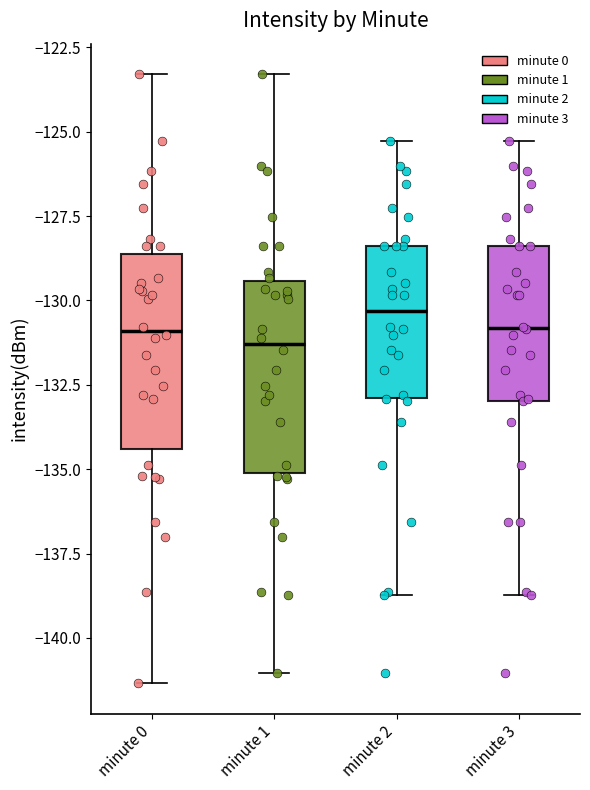

Reading left to right, transcribe this box plot: for each box, give where its median line is, the range the box spans, and where its two whiskers end, as read against the y-axis. The values are not printed on the chart, so give them approximately, as read against the axis.

minute 0: median -131.0, box -134.5 to -128.5, whiskers -141.5 to -123.5
minute 1: median -131.5, box -135.0 to -129.5, whiskers -141.0 to -123.5
minute 2: median -130.5, box -133.0 to -128.5, whiskers -138.5 to -125.5
minute 3: median -131.0, box -133.0 to -128.5, whiskers -138.5 to -125.5